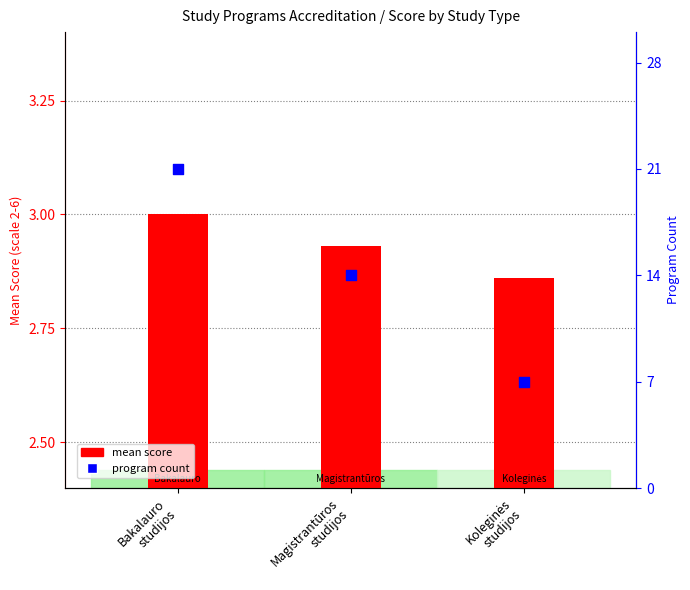

At which category is the sum across all series the highest?

Bakalauro
studijos